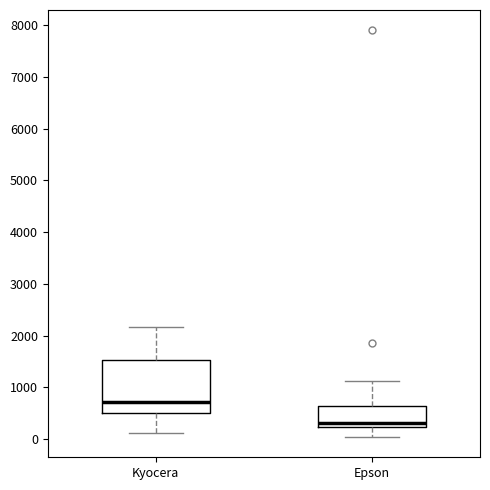

Reading left to right, read every box against the y-axis: the position of its median line, the range the box covers, and the ends of its whiskers. The values are not printed on the chart, so give them approximately, as read against the axis.

Kyocera: median 700, box 500 to 1500, whiskers 100 to 2200
Epson: median 300, box 200 to 600, whiskers 0 to 1100